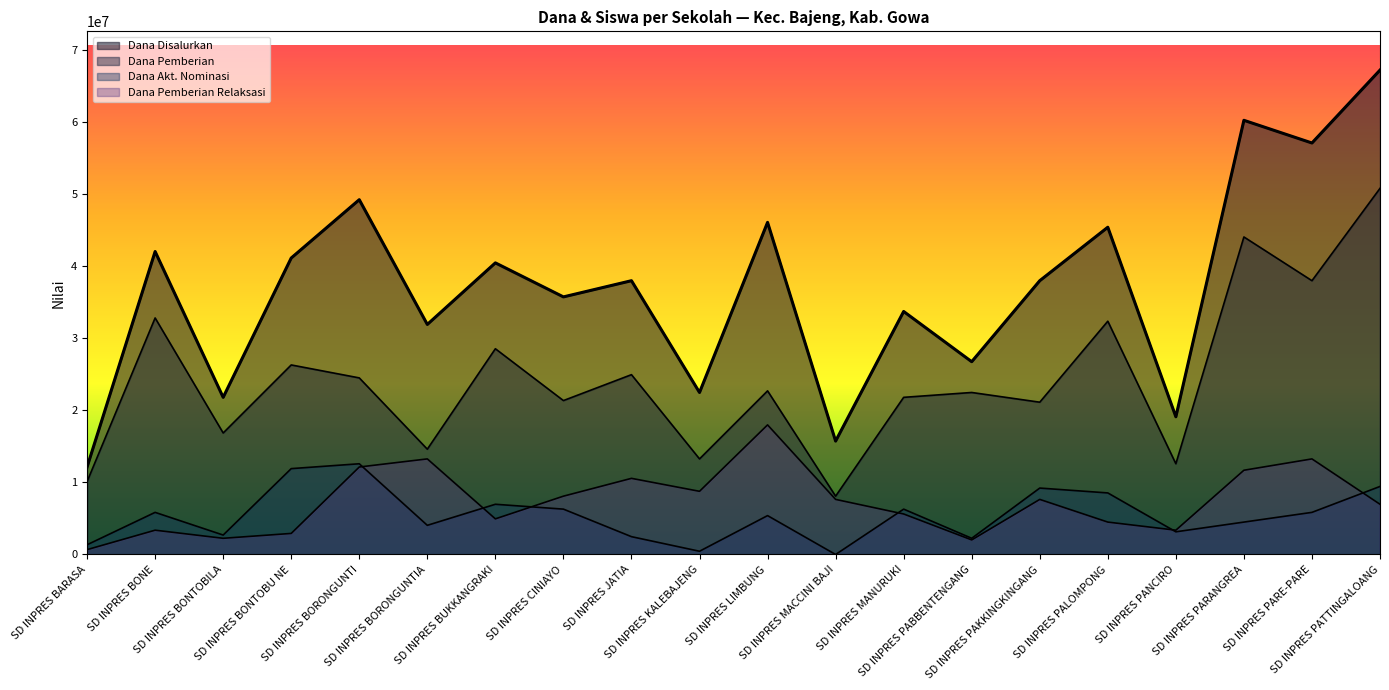

True or false: Dana Disalurkan has more than 2 interior local peaks.

True